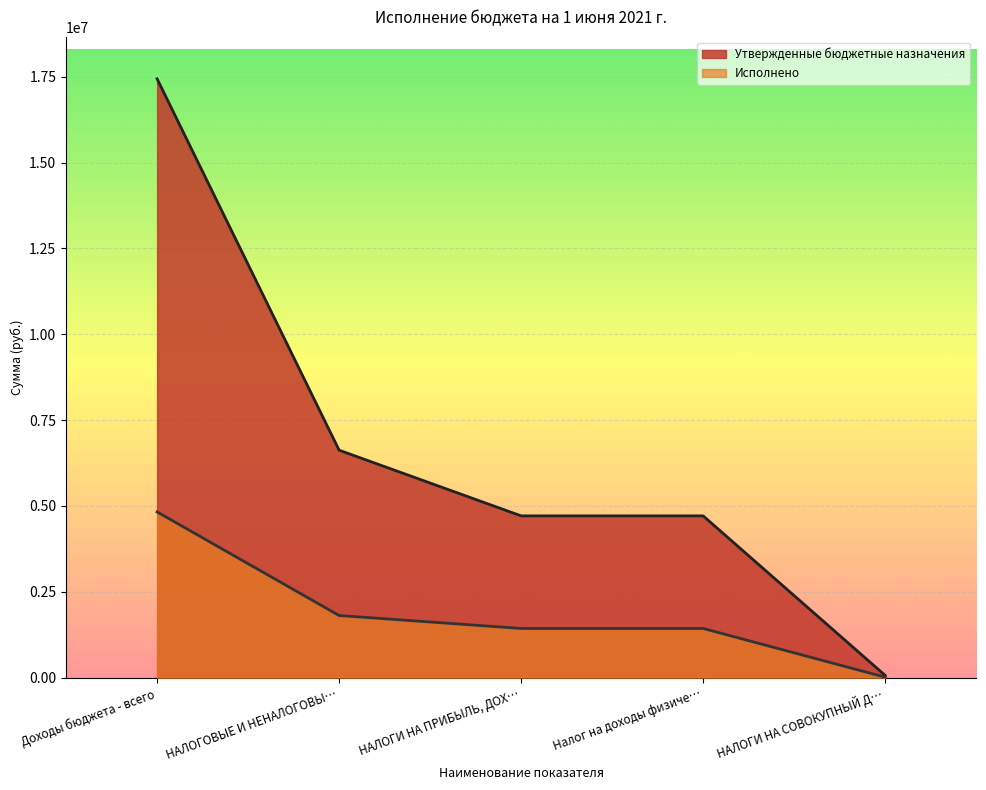

Count the number of categories in the chart.

5